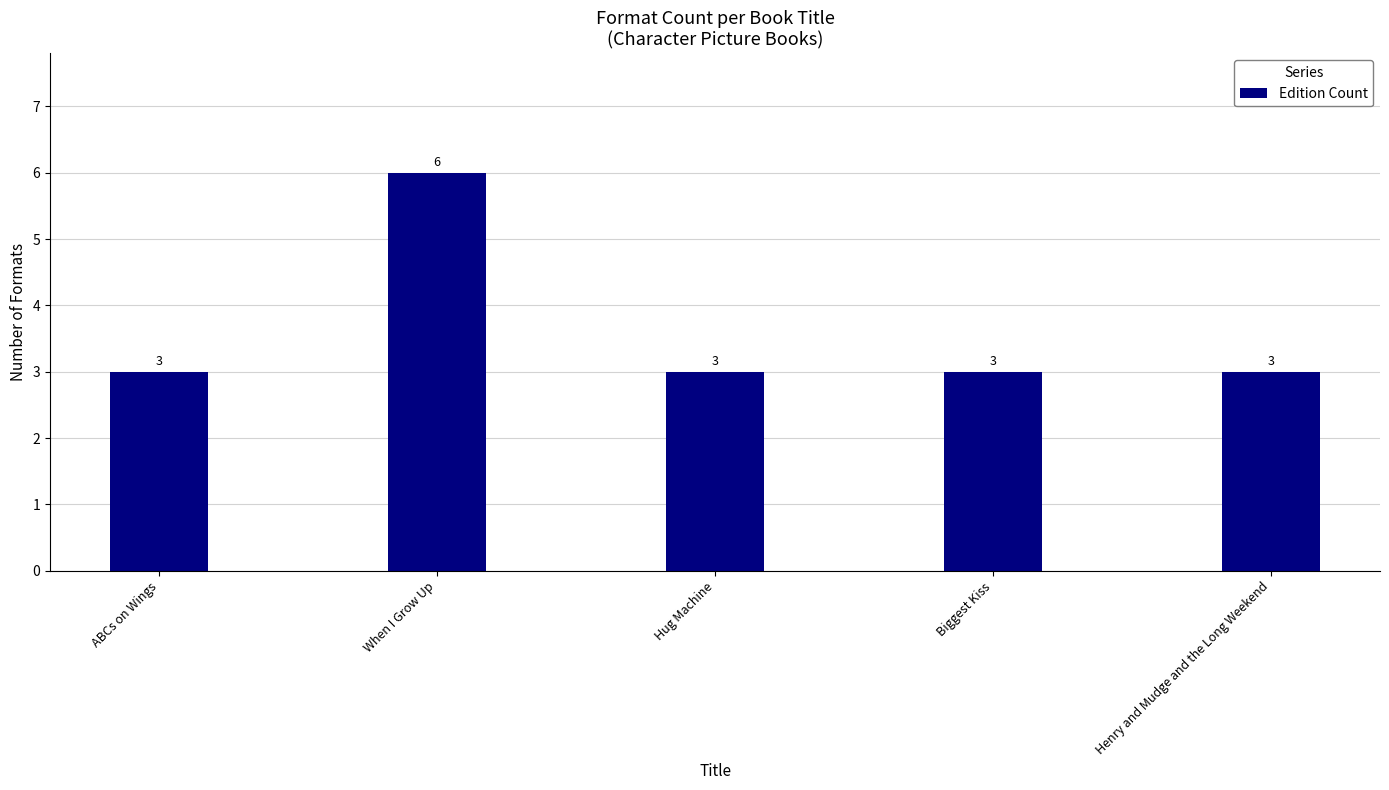

Is it true that the value at When I Grow Up is 6?

True